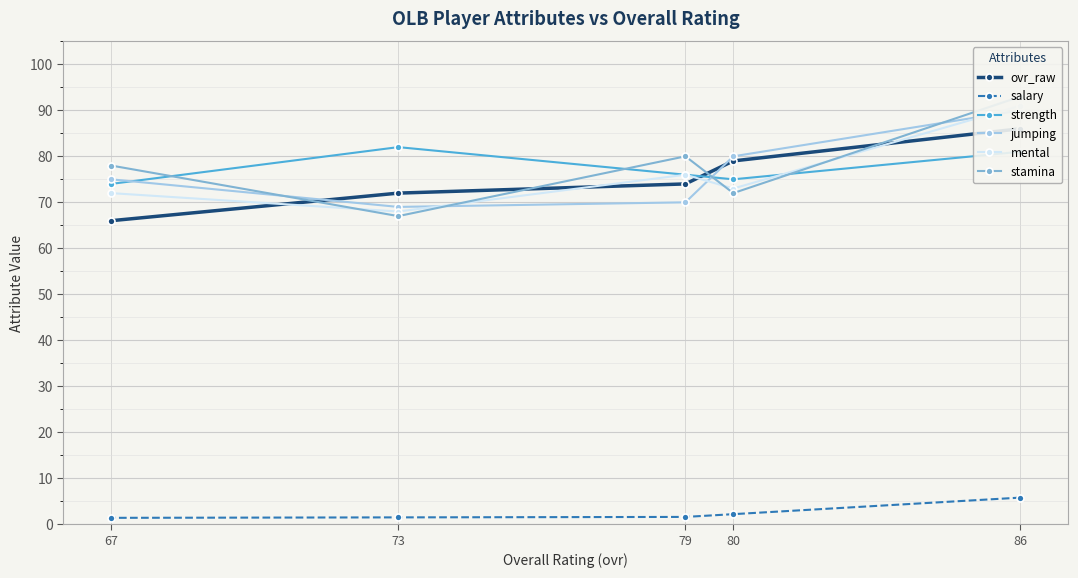

What is the average value of the jumping series?

76.8